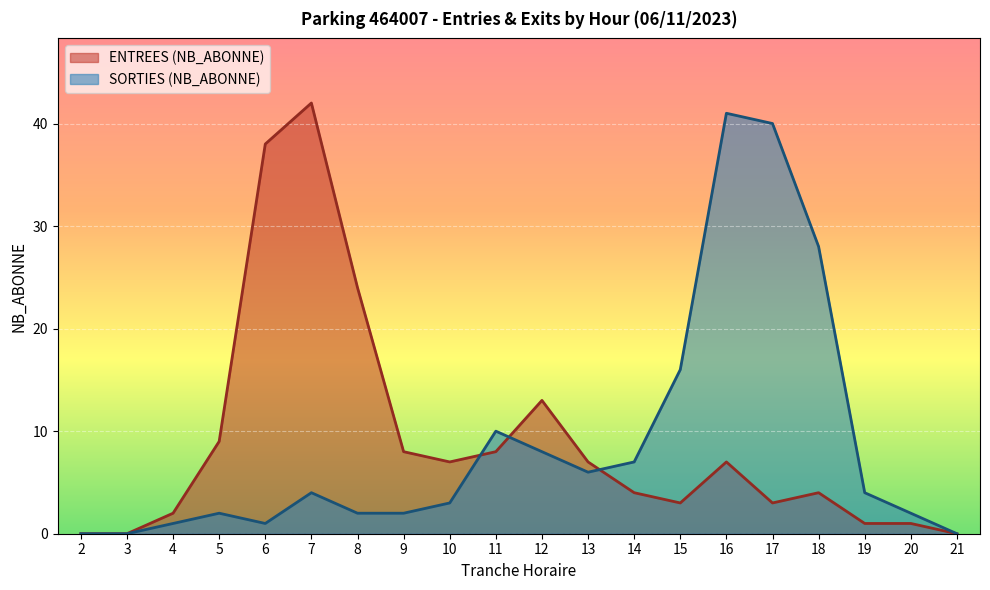

Reading right to left, list all the values displayed in this chart.

ENTREES (NB_ABONNE): 21=0	20=1	19=1	18=4	17=3	16=7	15=3	14=4	13=7	12=13	11=8	10=7	9=8	8=24	7=42	6=38	5=9	4=2	3=0	2=0
SORTIES (NB_ABONNE): 21=0	20=2	19=4	18=28	17=40	16=41	15=16	14=7	13=6	12=8	11=10	10=3	9=2	8=2	7=4	6=1	5=2	4=1	3=0	2=0